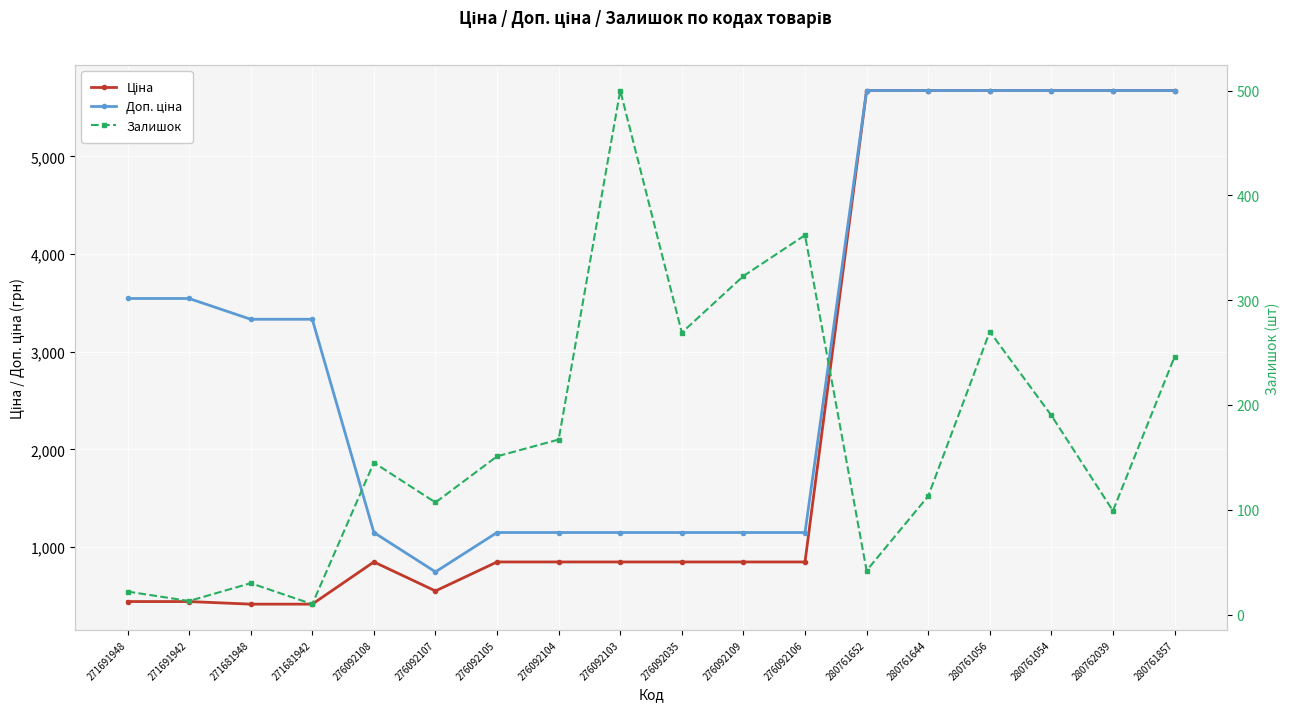

The Залишок series shows 362.0 at 276092106. True or false?

True